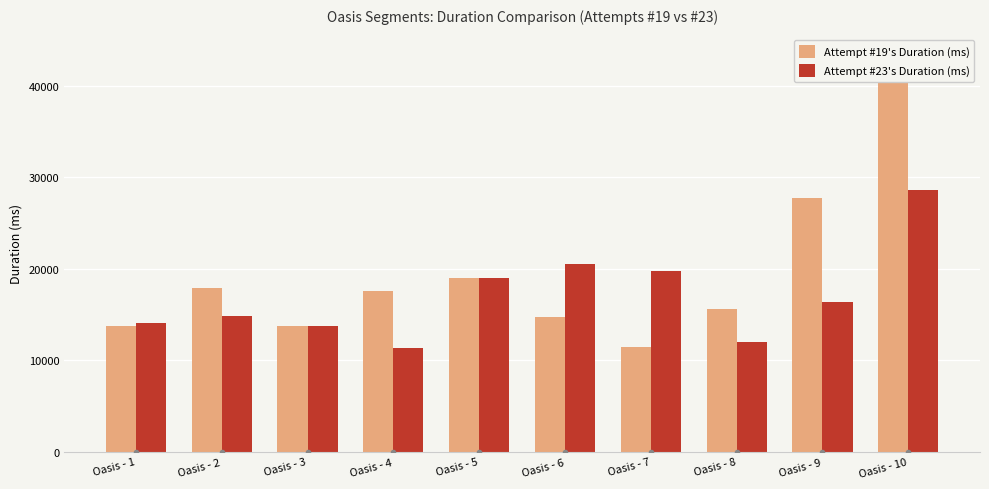

Between Oasis - 9 and Oasis - 2, which is larger?

Oasis - 9